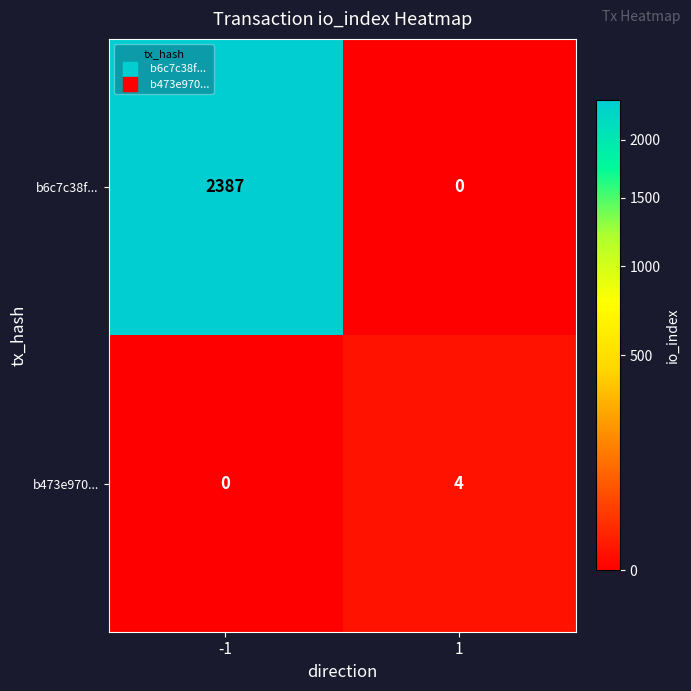

Between -1 and 1, which series saw the biggest shift?

b6c7c38f...